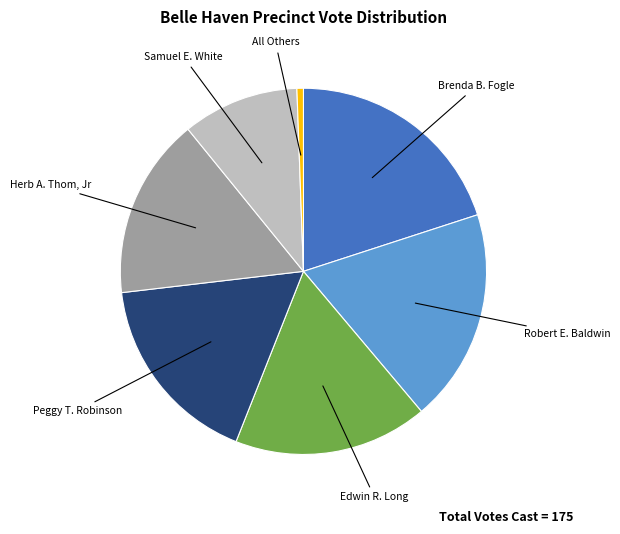

Does any single category account for the majority?

No